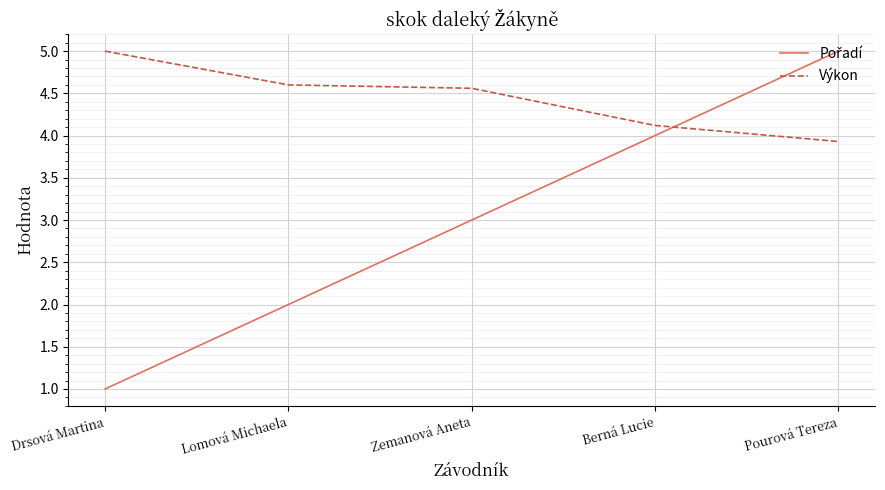

The value of Výkon at Berná Lucie is 4.1. True or false?

True